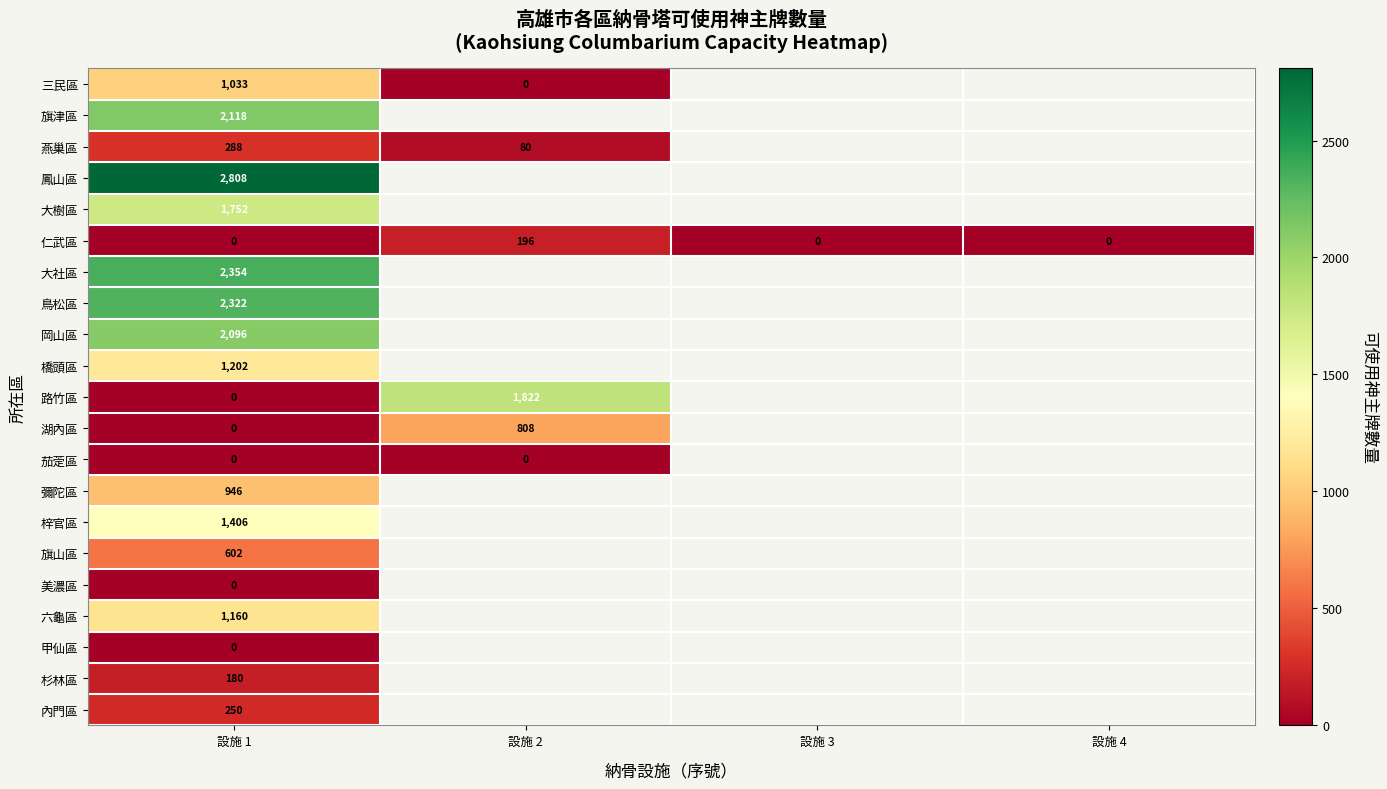

Read the 仁武區 value at 設施 2.

196